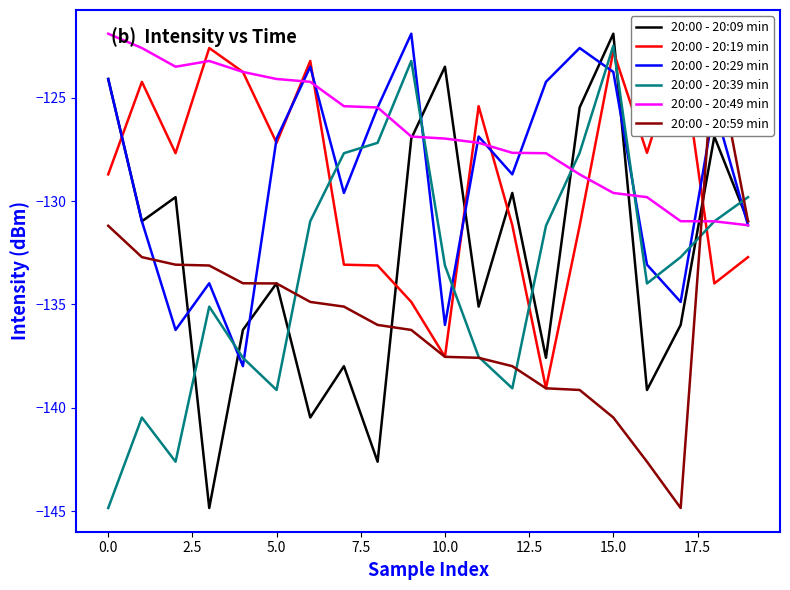

What is the average value of the 20:00 - 20:49 min series?

-126.6